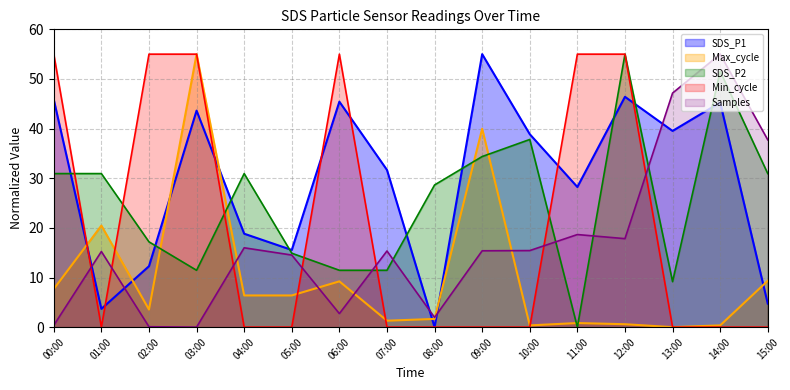

Where is the first local minimum for Samples?

03:00